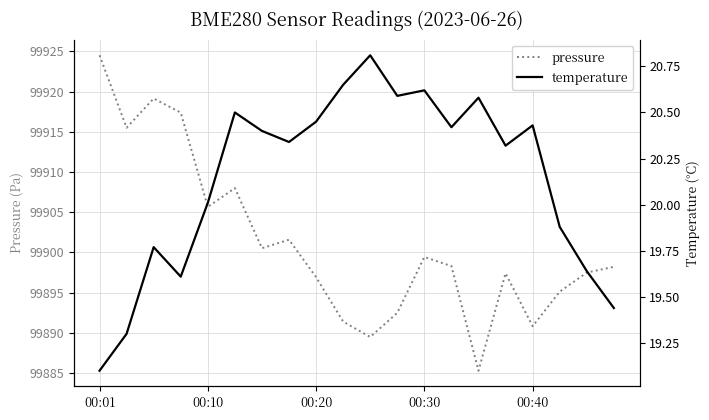

The pressure series shows 99896.9 at 00:20. True or false?

True